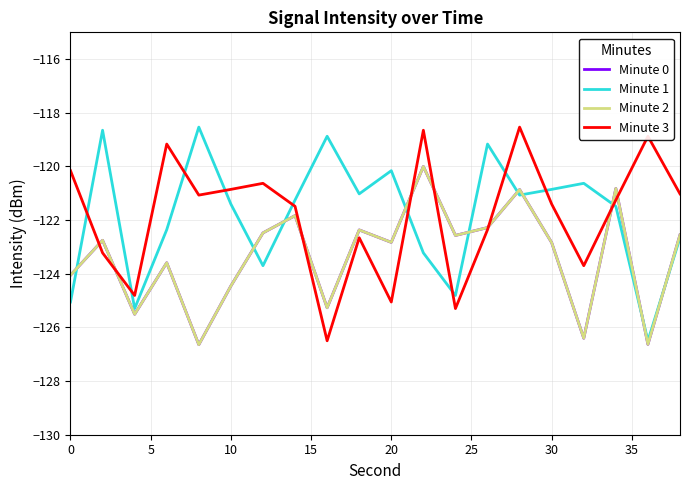

What is the label of the 2nd point from the left?

5